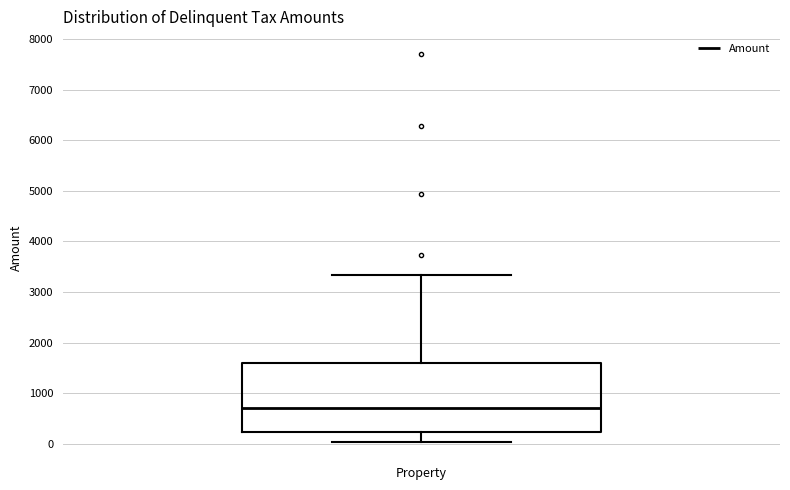

Where does the lower whisker of the box end on the y-axis? The values are not printed on the chart, so give them approximately, as read against the axis.

0